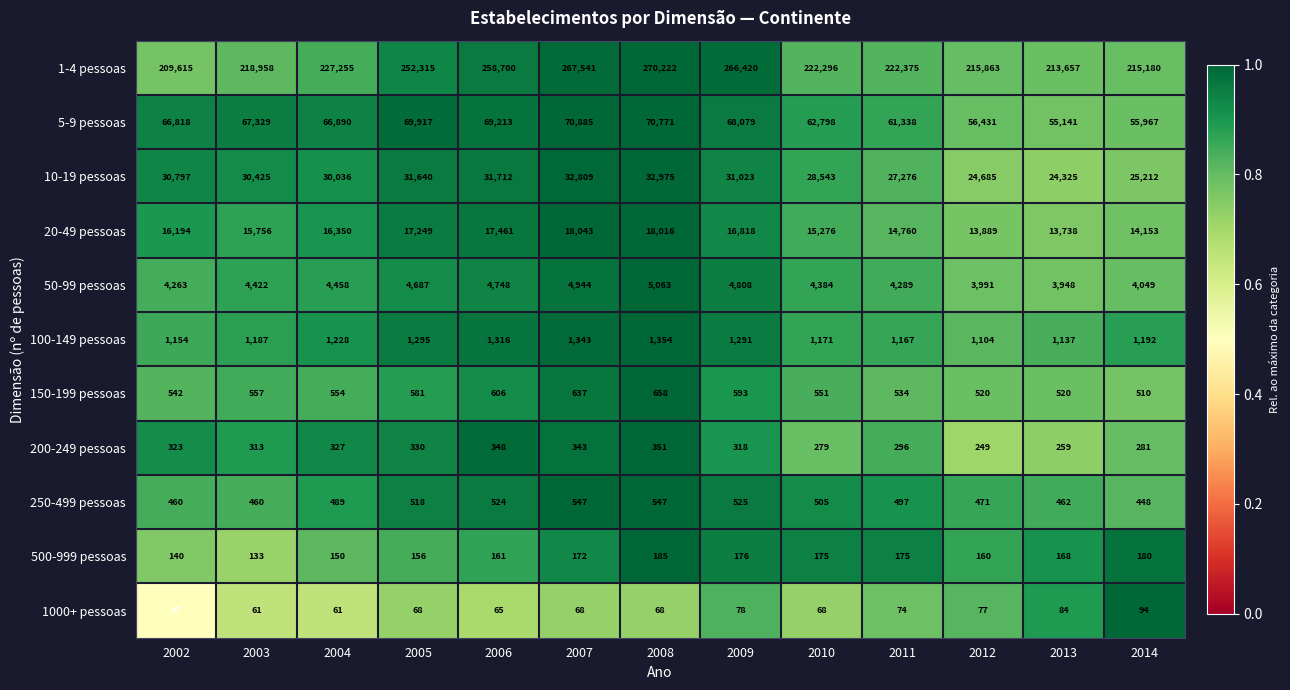

What is the average value of the 1-4 pessoas series?

235415